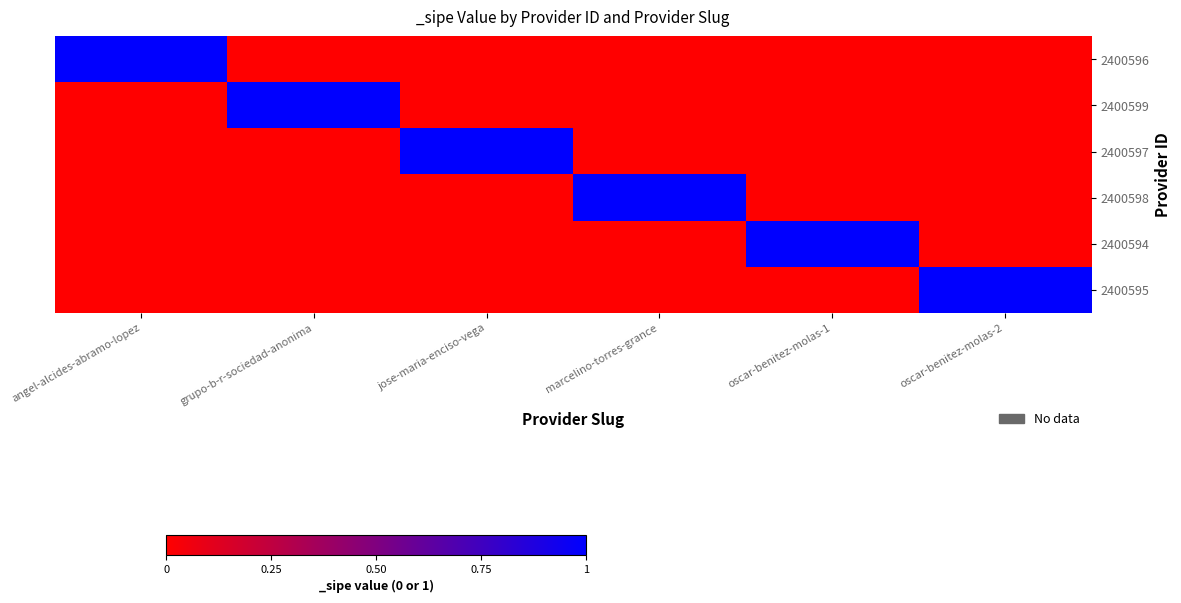

Reading right to left, transcribe all the data shown in this chart.

2400596: oscar-benitez-molas-2=0	oscar-benitez-molas-1=0	marcelino-torres-grance=0	jose-maria-enciso-vega=0	grupo-b-r-sociedad-anonima=0	angel-alcides-abramo-lopez=1
2400599: oscar-benitez-molas-2=0	oscar-benitez-molas-1=0	marcelino-torres-grance=0	jose-maria-enciso-vega=0	grupo-b-r-sociedad-anonima=1	angel-alcides-abramo-lopez=0
2400597: oscar-benitez-molas-2=0	oscar-benitez-molas-1=0	marcelino-torres-grance=0	jose-maria-enciso-vega=1	grupo-b-r-sociedad-anonima=0	angel-alcides-abramo-lopez=0
2400598: oscar-benitez-molas-2=0	oscar-benitez-molas-1=0	marcelino-torres-grance=1	jose-maria-enciso-vega=0	grupo-b-r-sociedad-anonima=0	angel-alcides-abramo-lopez=0
2400594: oscar-benitez-molas-2=0	oscar-benitez-molas-1=1	marcelino-torres-grance=0	jose-maria-enciso-vega=0	grupo-b-r-sociedad-anonima=0	angel-alcides-abramo-lopez=0
2400595: oscar-benitez-molas-2=1	oscar-benitez-molas-1=0	marcelino-torres-grance=0	jose-maria-enciso-vega=0	grupo-b-r-sociedad-anonima=0	angel-alcides-abramo-lopez=0